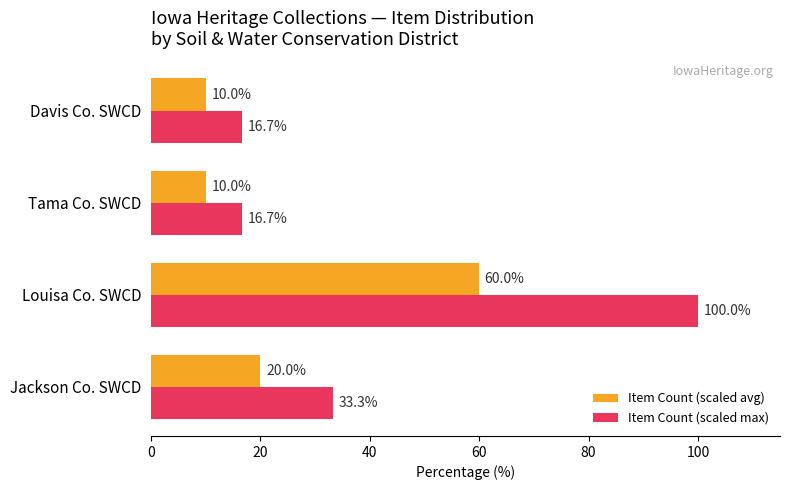

List the series in order of their peak value, lowest first.

Item Count (scaled avg), Item Count (scaled max)